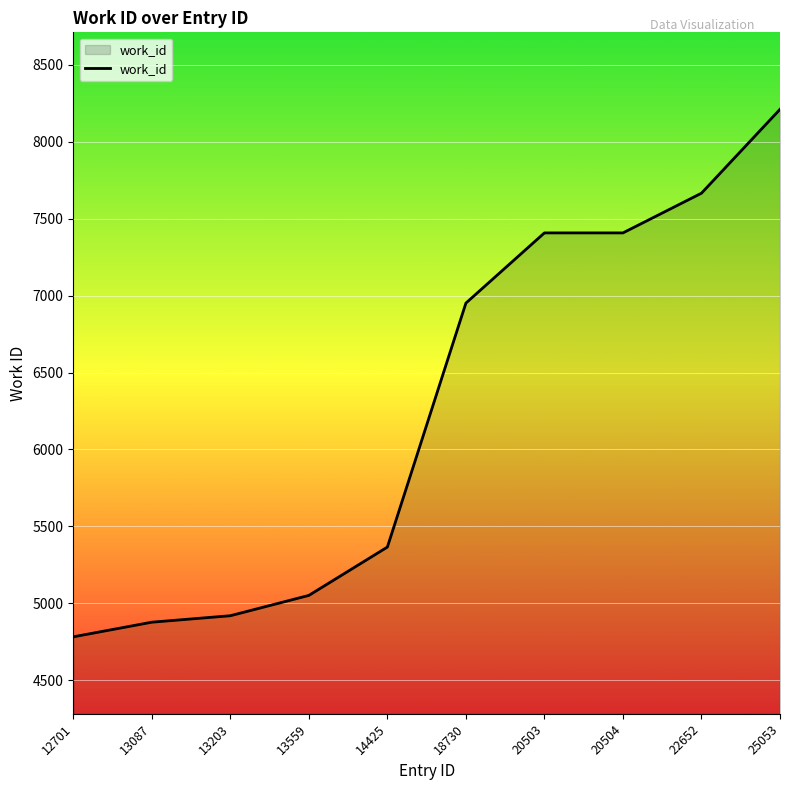

Read the value at 22652, to the nearest 50.

7650